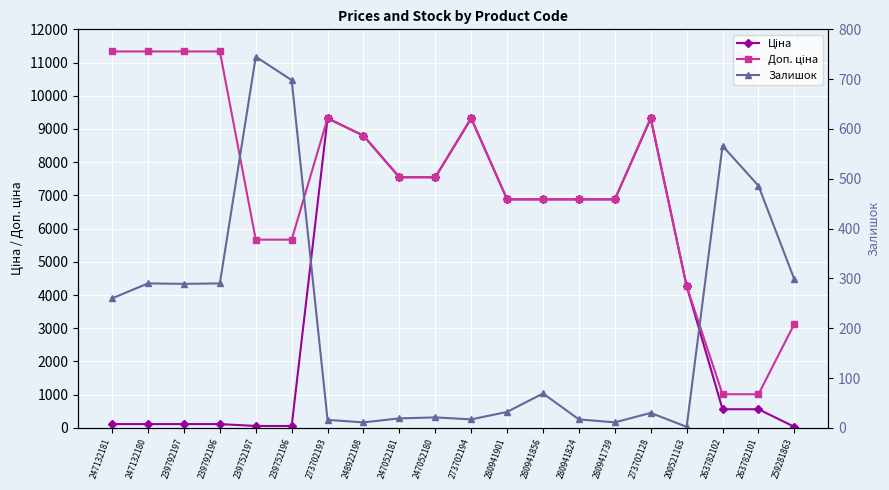

What is the difference between the Доп. ціна values at 280941824 and 273702193?

2441.9